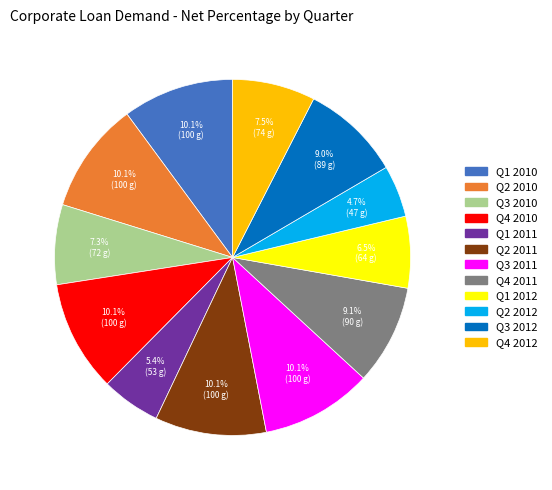

True or false: Q2 2010 accounts for 10% of the total.

True